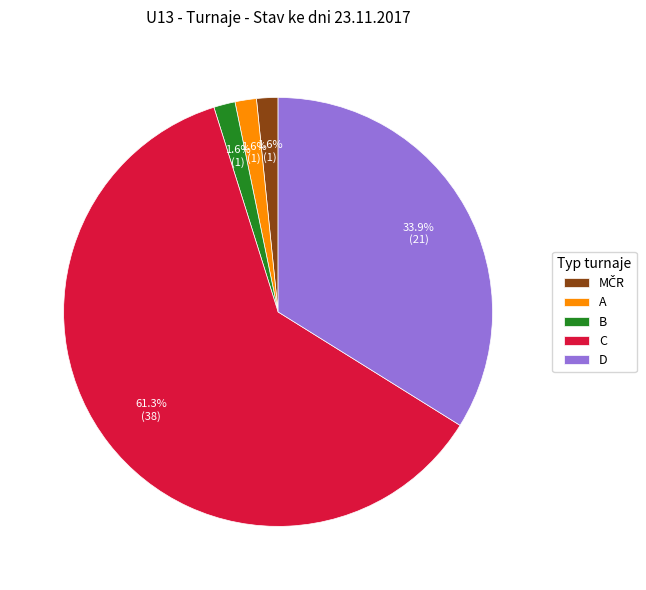

What is the largest slice in the pie chart?

C